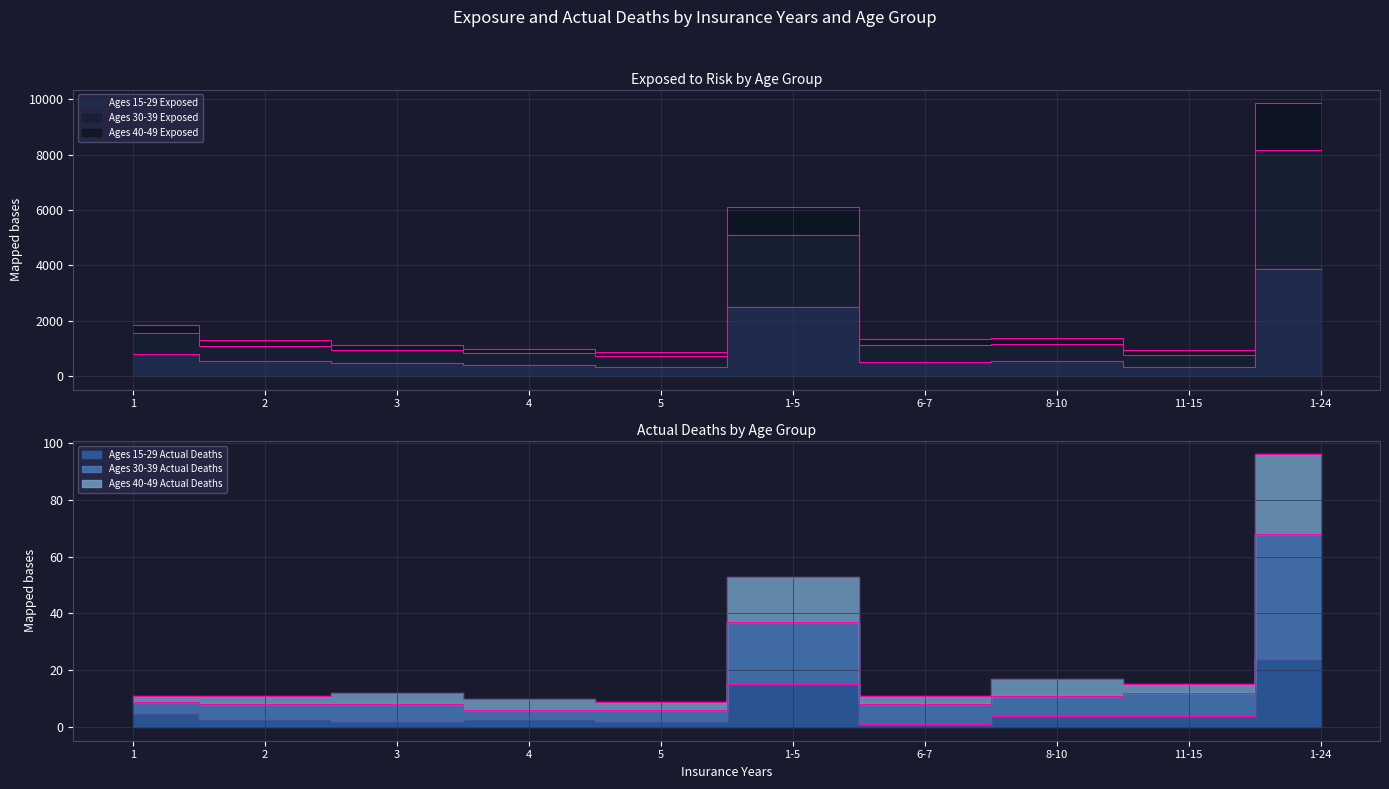

True or false: Ages 30-39 Exposed and Ages 30-39 Actual Deaths intersect in this chart.

False